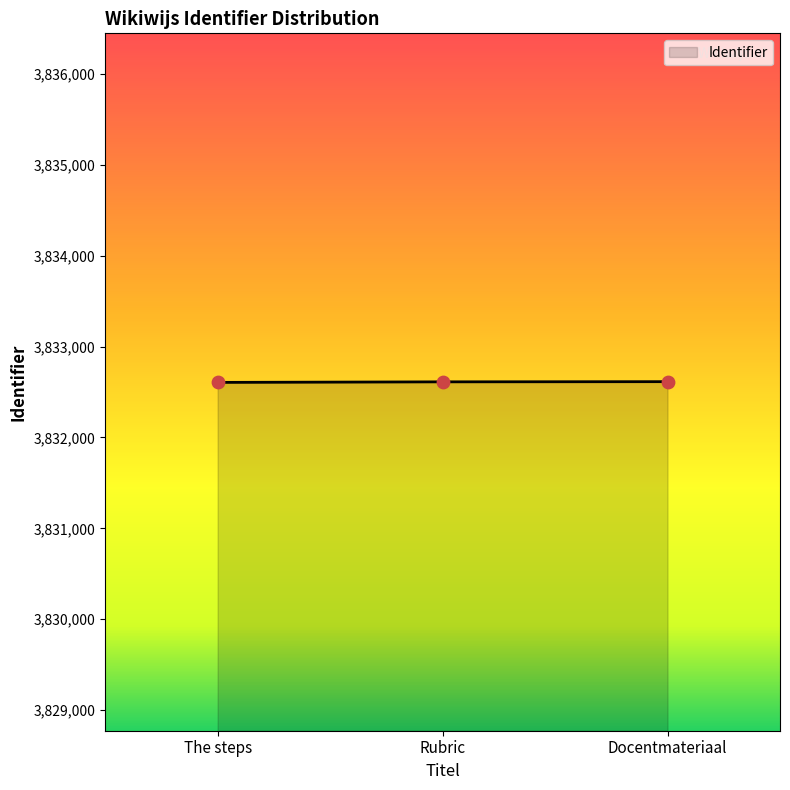

What is the change in value from Rubric to Docentmateriaal?

+2